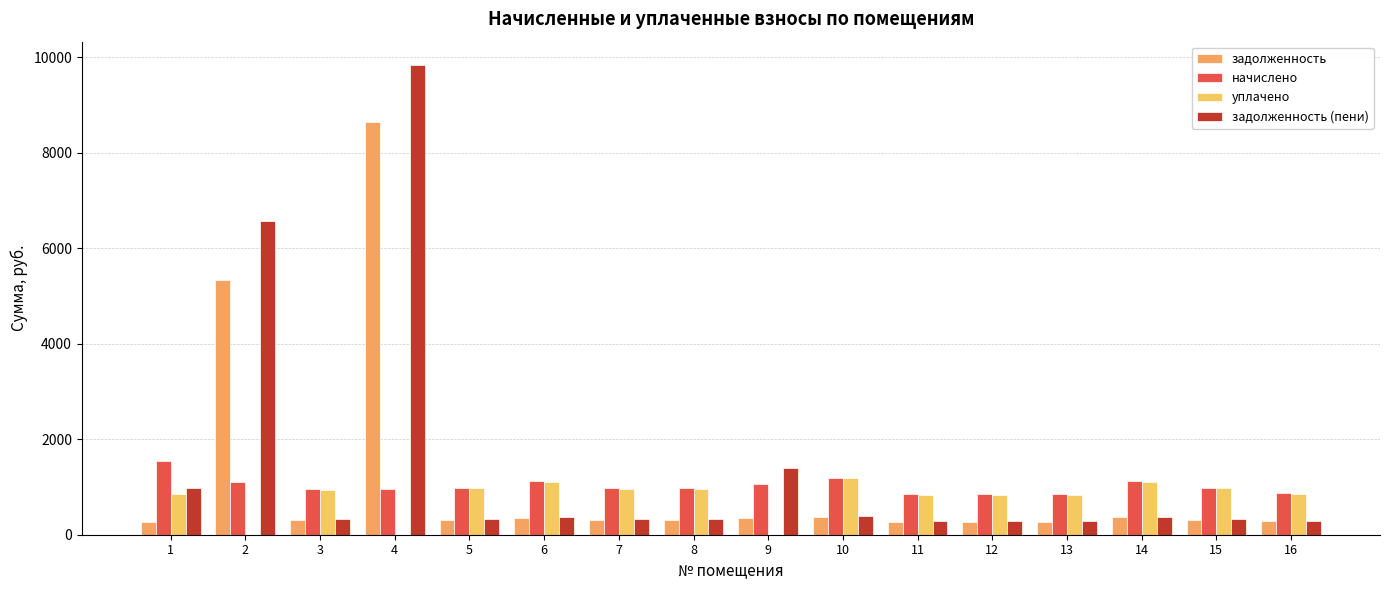

Which series has the largest total across all categories?

задолженность (пени)